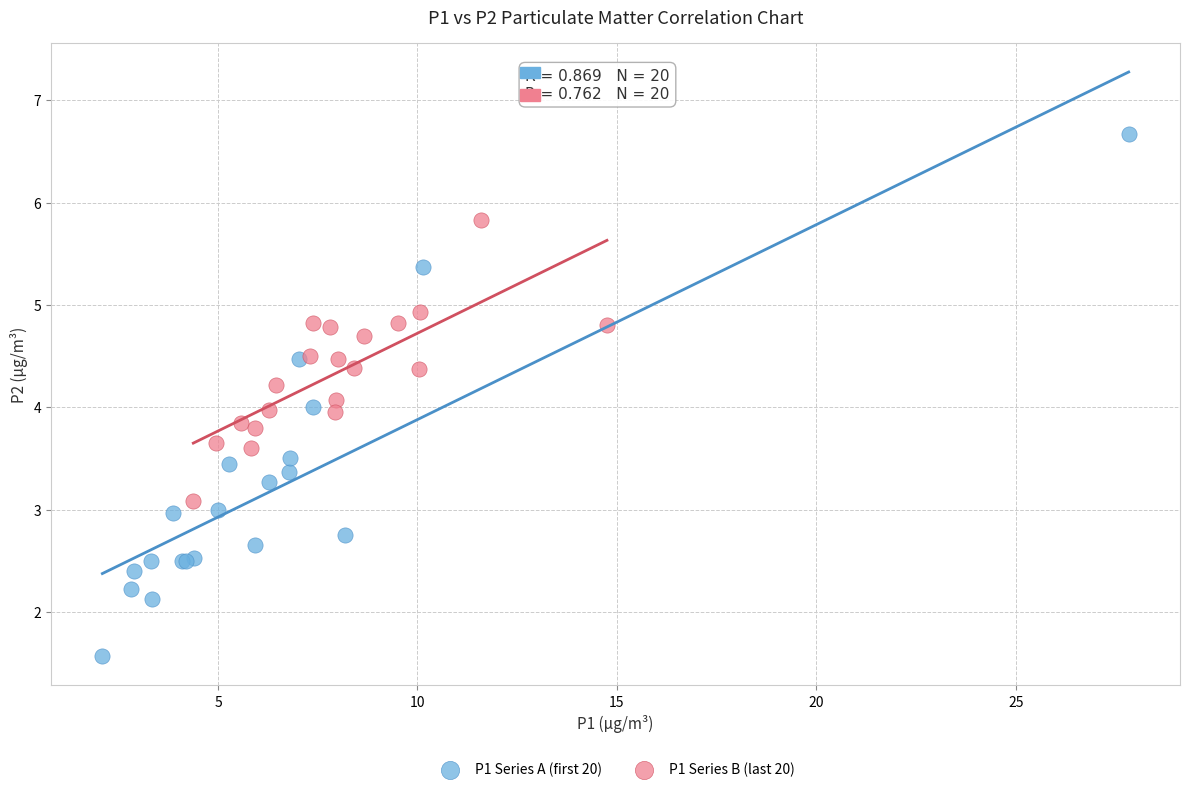

Which series has the widest spread of Y values?

P1 Series A (first 20)